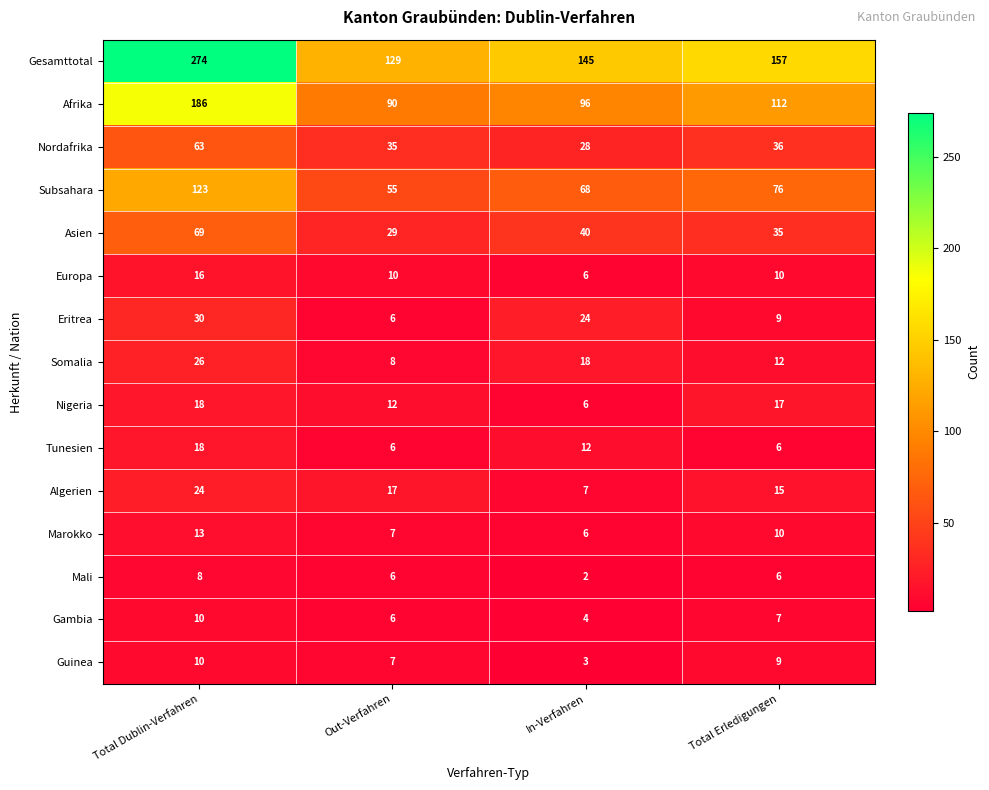

What is the sum of all Asien values?

173